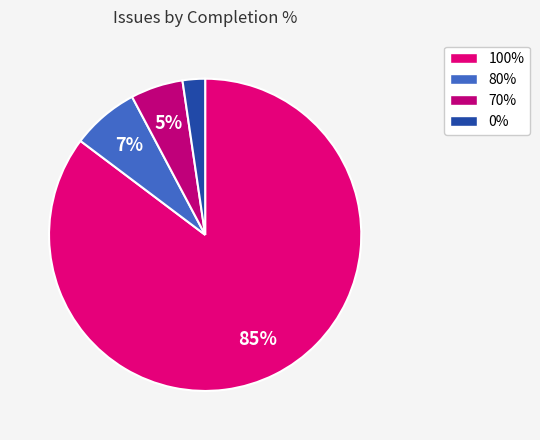

How many slices are in this pie chart?

4